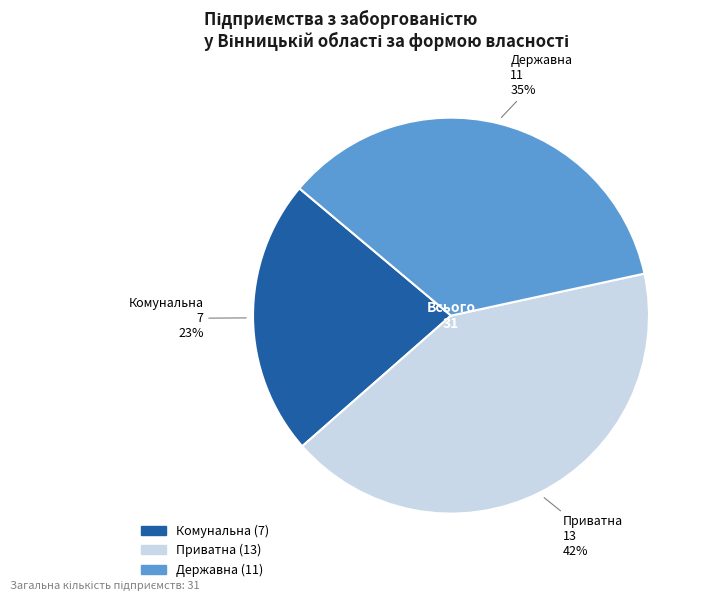

Which has a higher value, Приватна or Комунальна?

Приватна